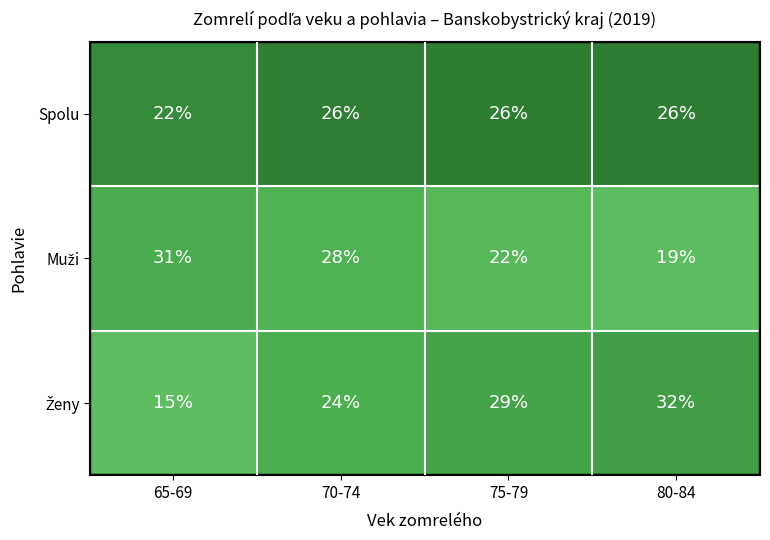

The value of Spolu at 80-84 is 6. True or false?

False